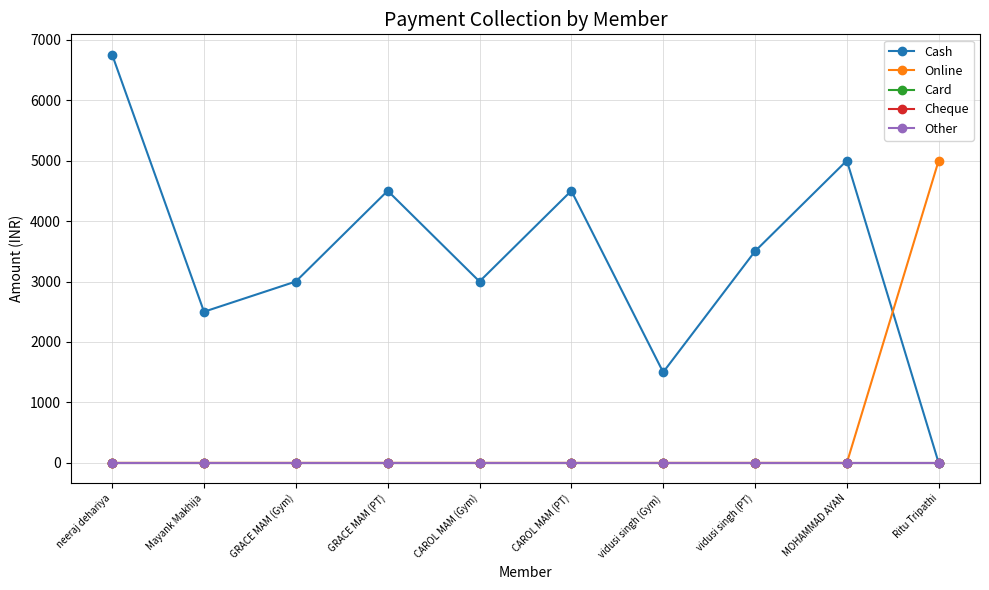

Does the chart have visible grid lines?

Yes